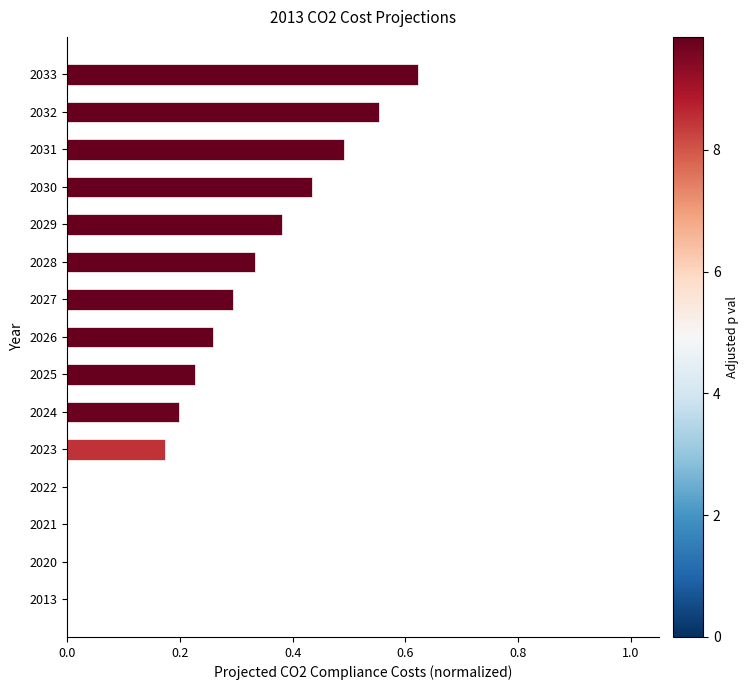

What is the change in value from 2022 to 2028?

+0.3